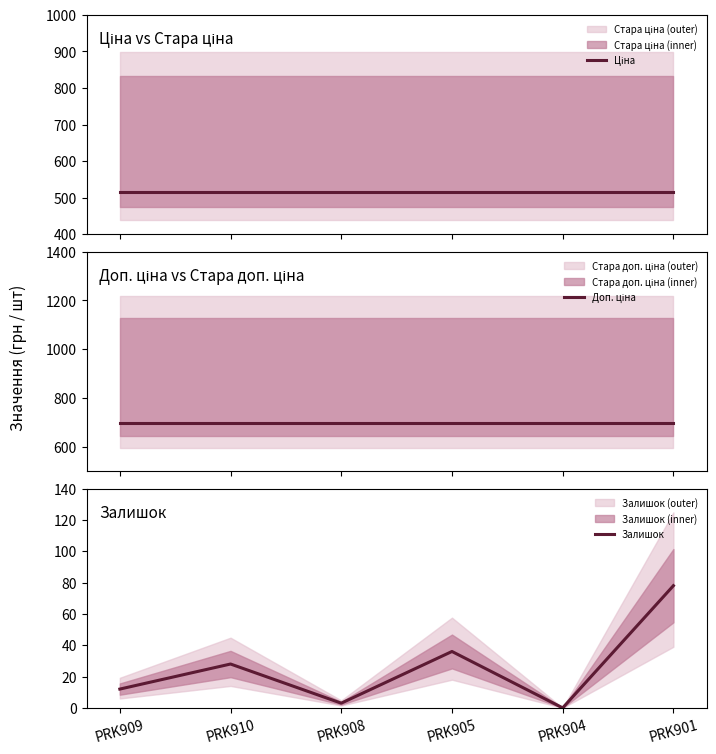

At which category is the sum across all series the highest?

PRK901